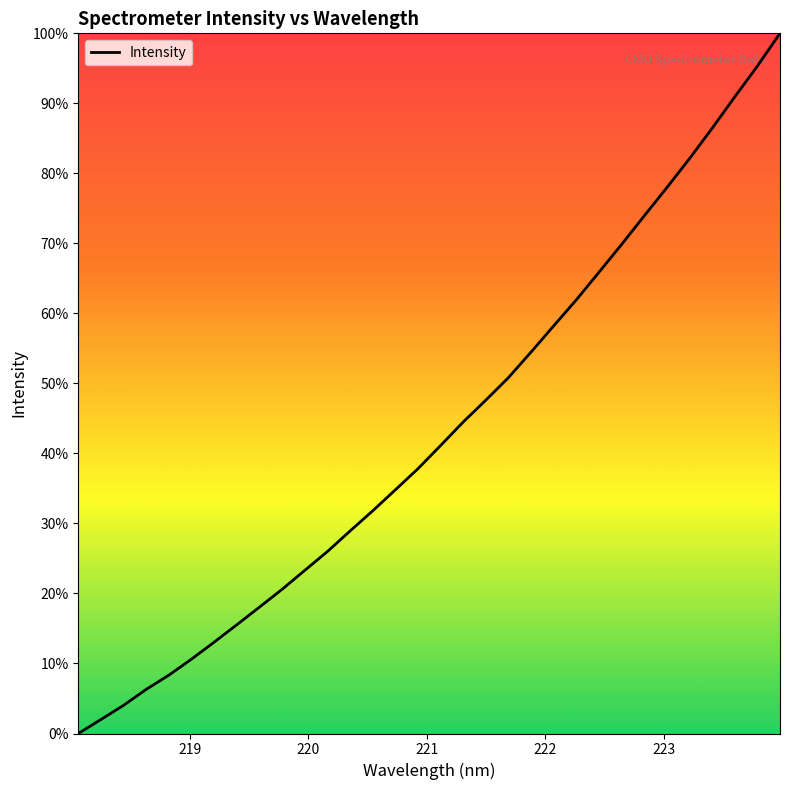

What is the difference between the maximum and minimum values?

100.0